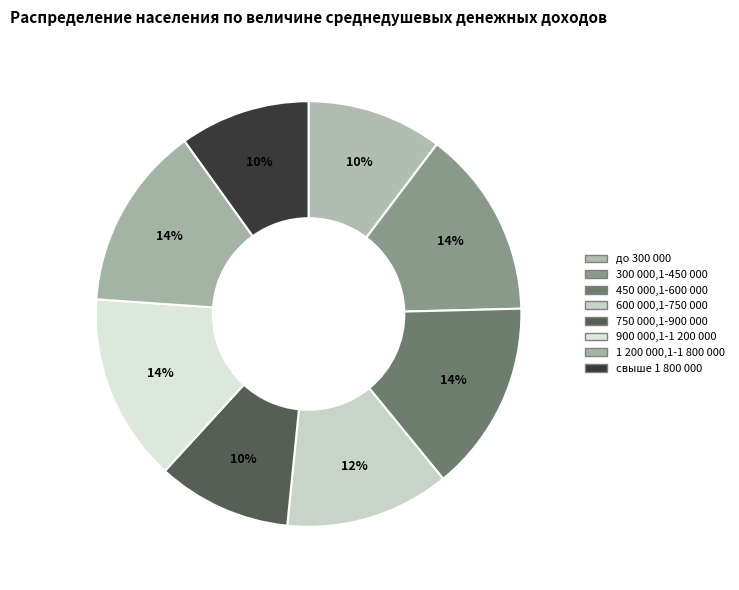

Which slice is the smallest?

свыше 1 800 000